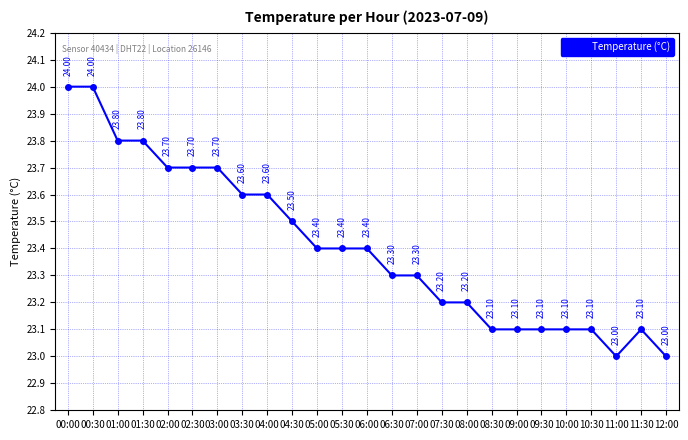

Count the number of data series in this chart.

1